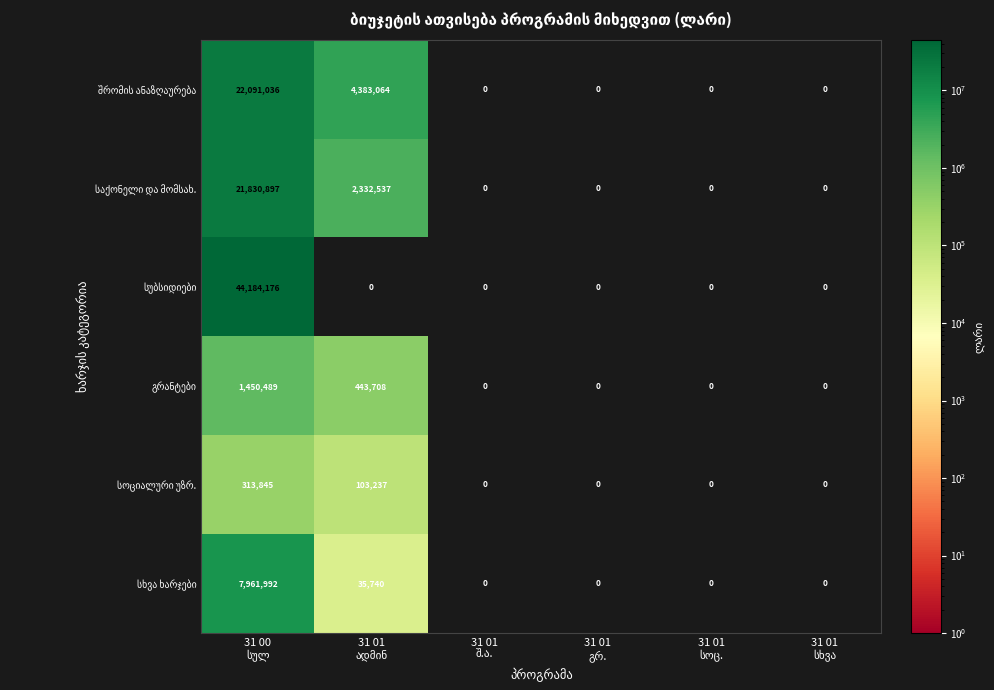

What is the maximum value shown in the chart?

44184176